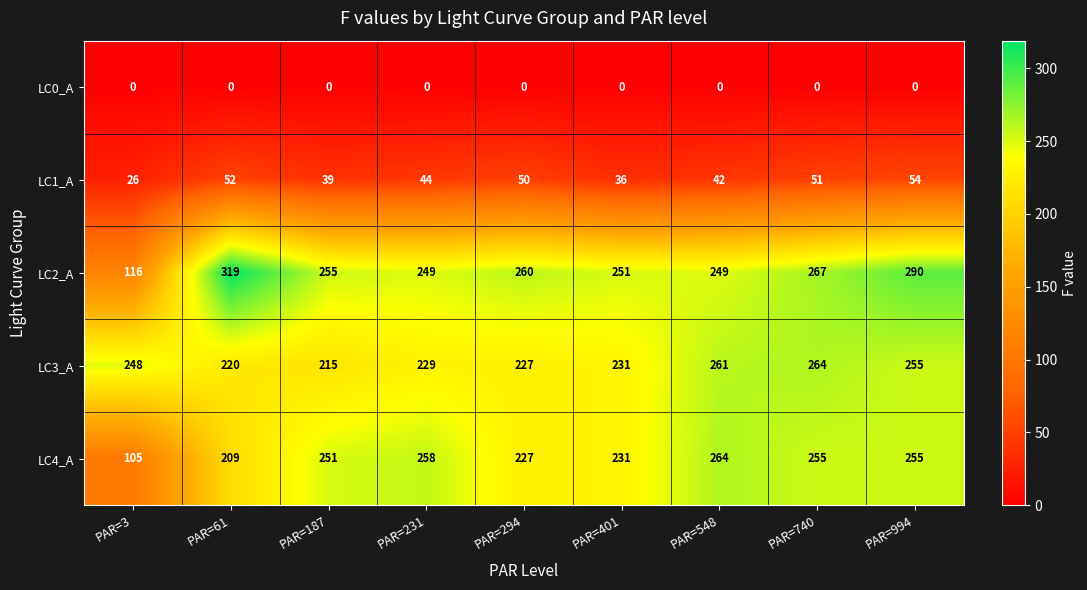

What is the spread (max minus min) of values at PAR=3?

248